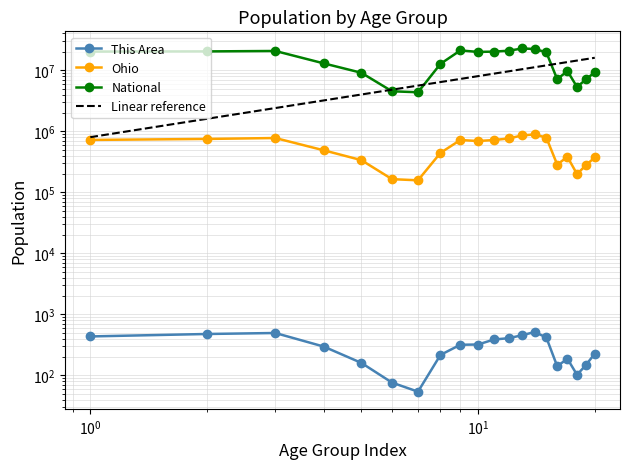

List the series in order of their peak value, lowest first.

This Area, Ohio, Linear reference, National